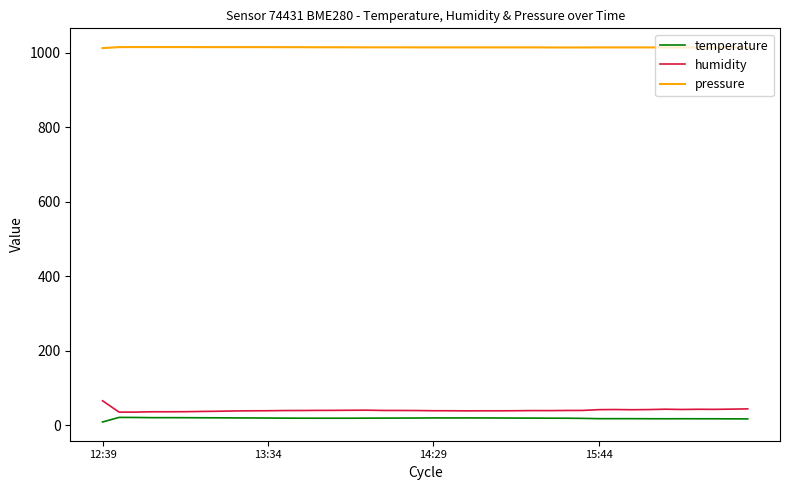

Rank the series by their maximum value, from lowest to highest.

temperature, humidity, pressure